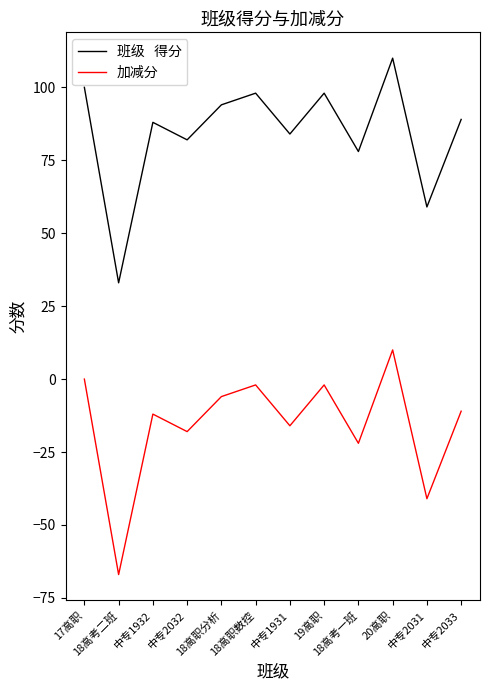

What is the minimum value shown in the chart?

-67